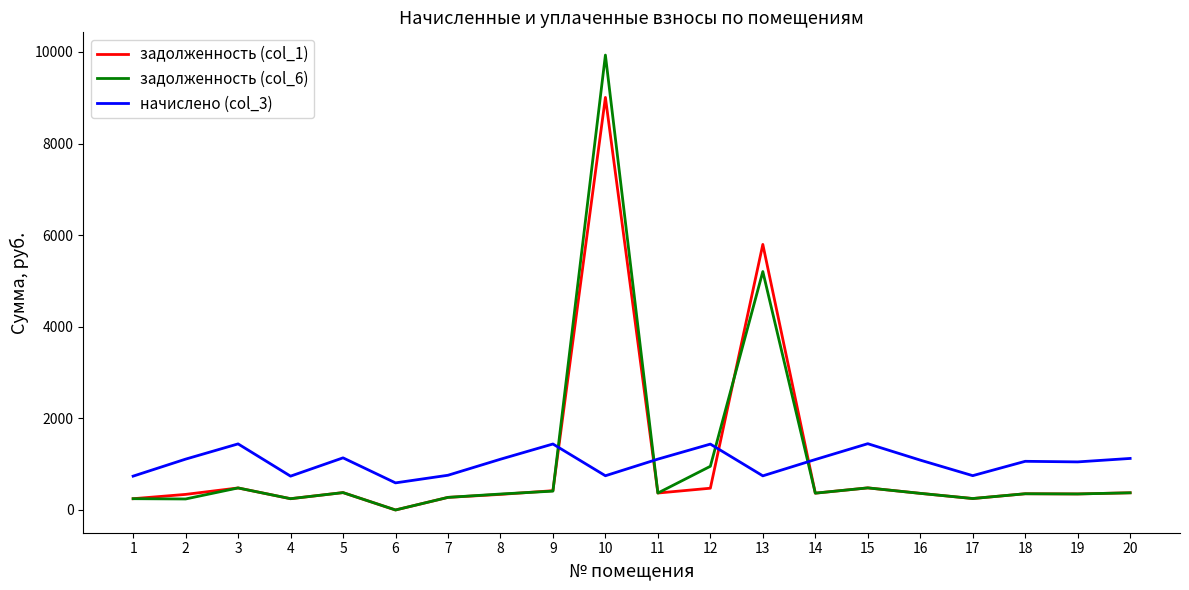

List the series in order of their peak value, highest first.

задолженность (col_6), задолженность (col_1), начислено (col_3)